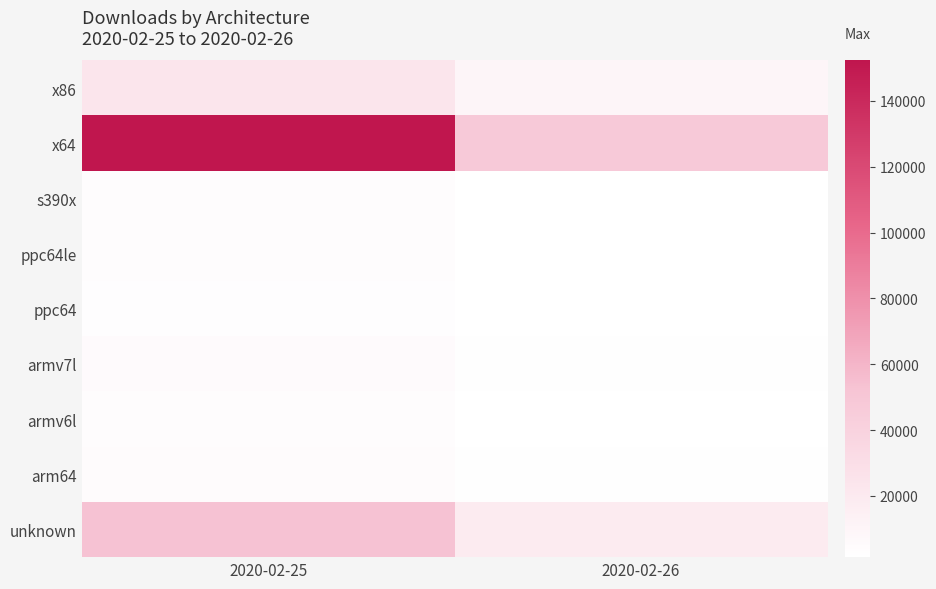

Count the number of data series in this chart.

9